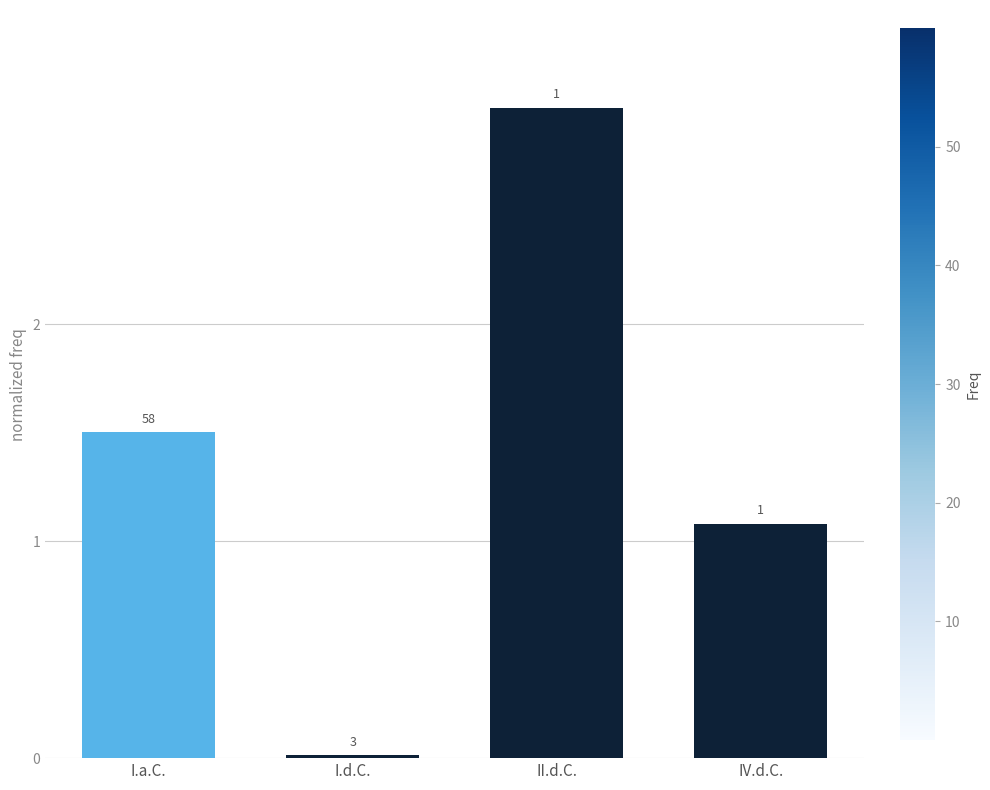

Is it true that the value at II.d.C. is 3.0?

True